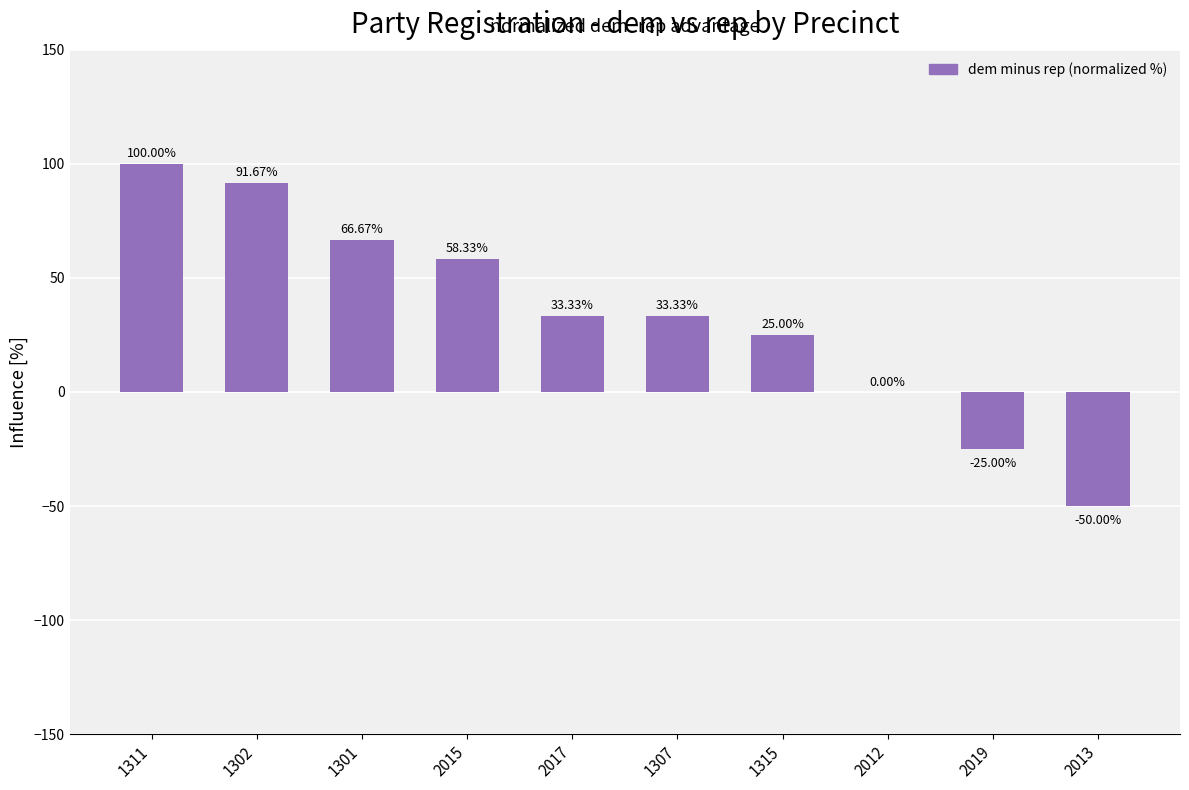

What is the approximate value at 2015?

58.3